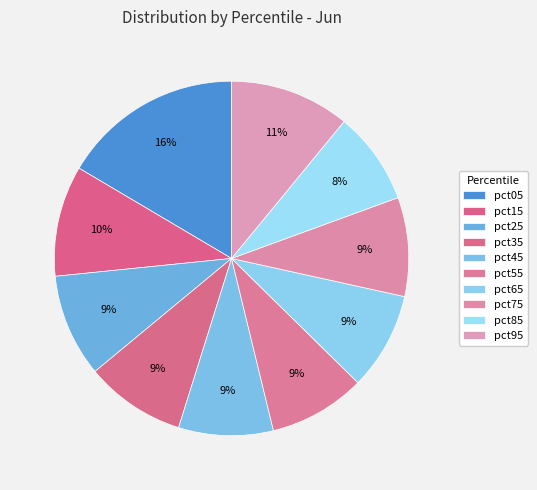

Does pct55 account for over 50% of the chart?

No